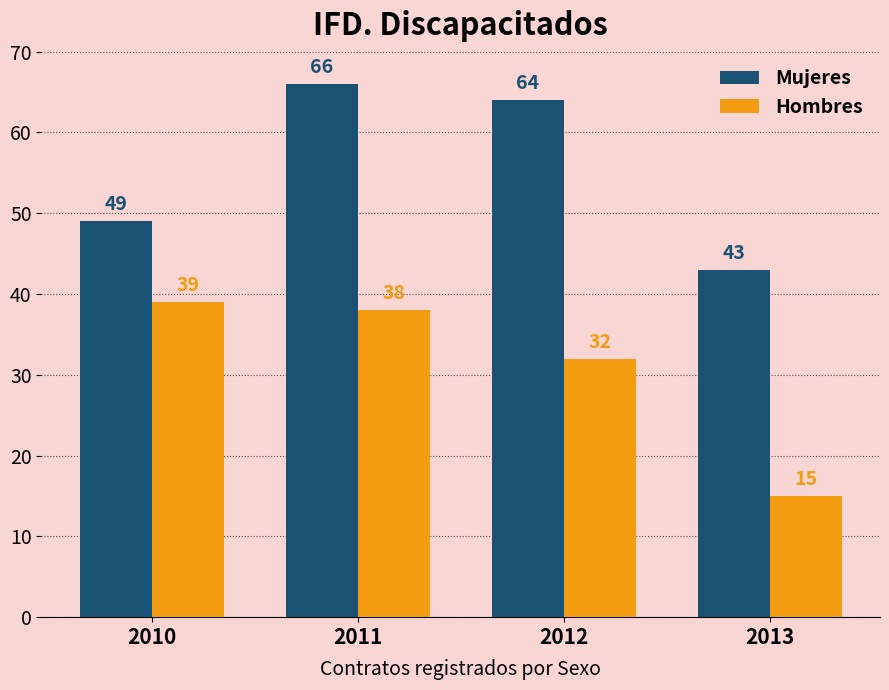

What is the value of the Mujeres bar at the 4th from the left?

43